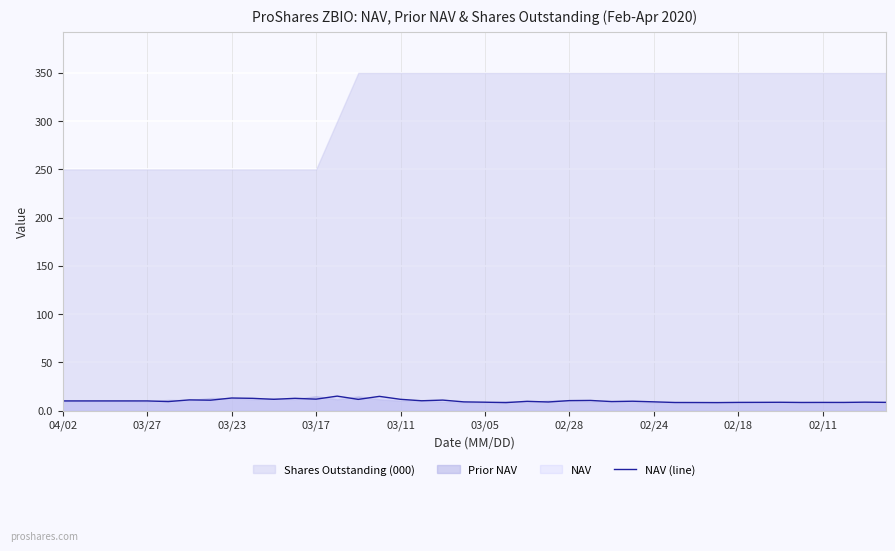

What is the lowest value of the NAV (line) series?

8.3